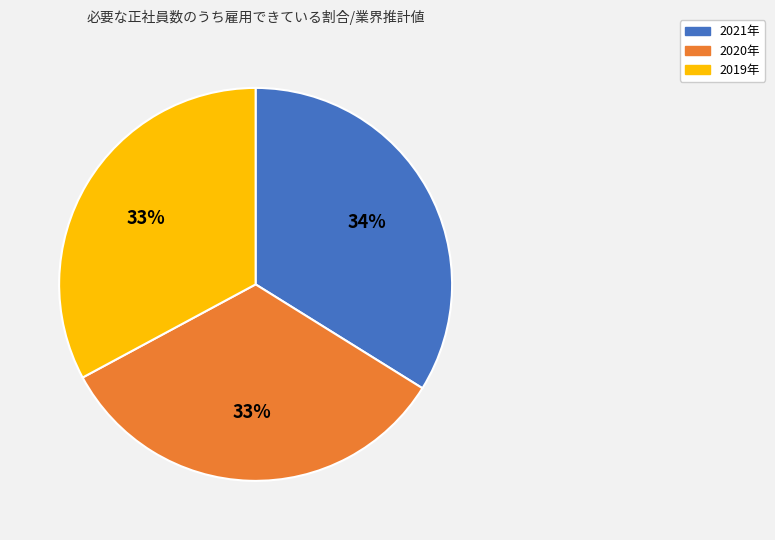

To the nearest percent, what is the combined percentage of 2021年 and 2019年?

67%